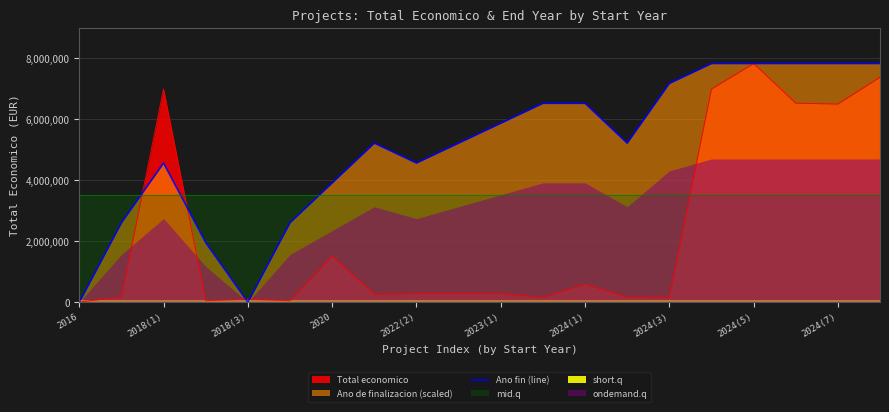

How many interior local valleys (lower than both neighbors) does the data have?

3